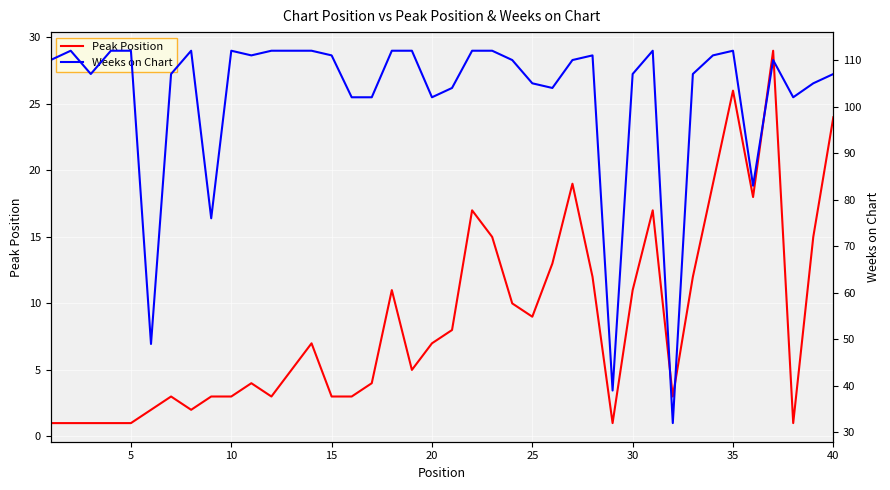

What are all the series names shown in the legend?

Peak Position, Weeks on Chart